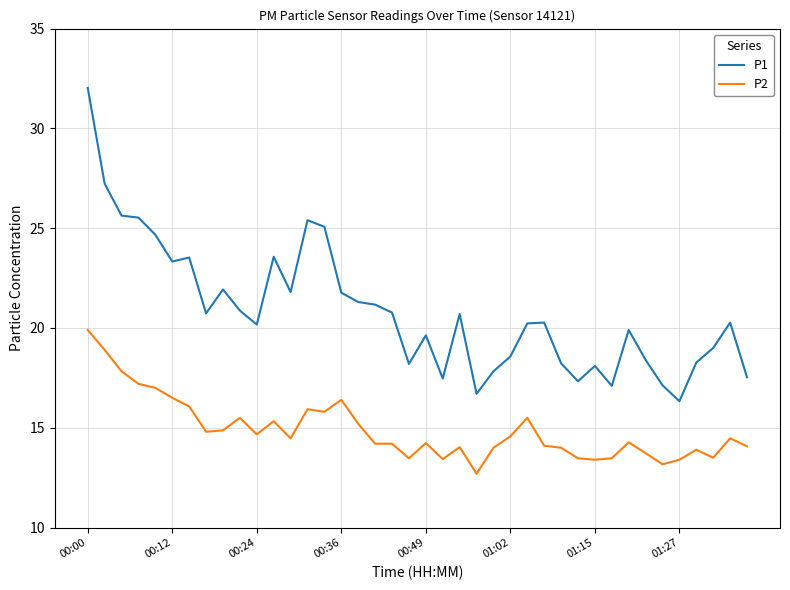

What is the difference between the maximum and minimum values in the P1 series?

15.7